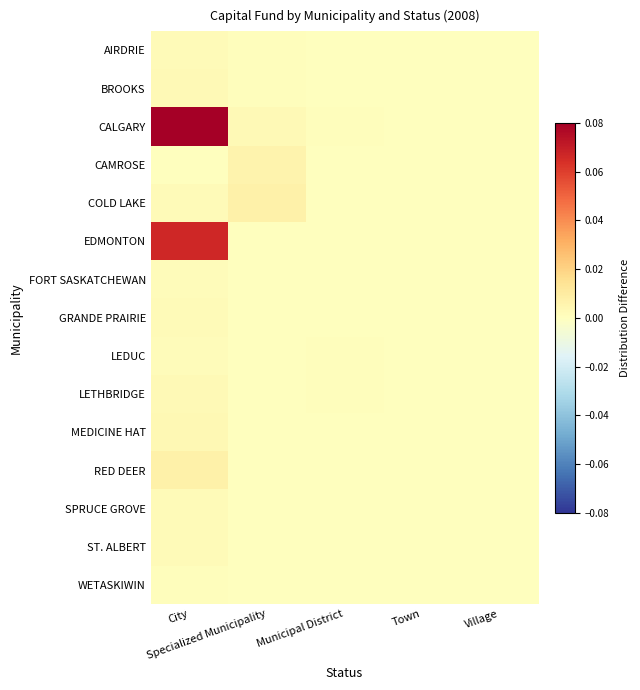

Rank the series by their maximum value, from lowest to highest.

WETASKIWIN, FORT SASKATCHEWAN, LEDUC, ST. ALBERT, AIRDRIE, SPRUCE GROVE, GRANDE PRAIRIE, BROOKS, LETHBRIDGE, MEDICINE HAT, CAMROSE, RED DEER, COLD LAKE, EDMONTON, CALGARY